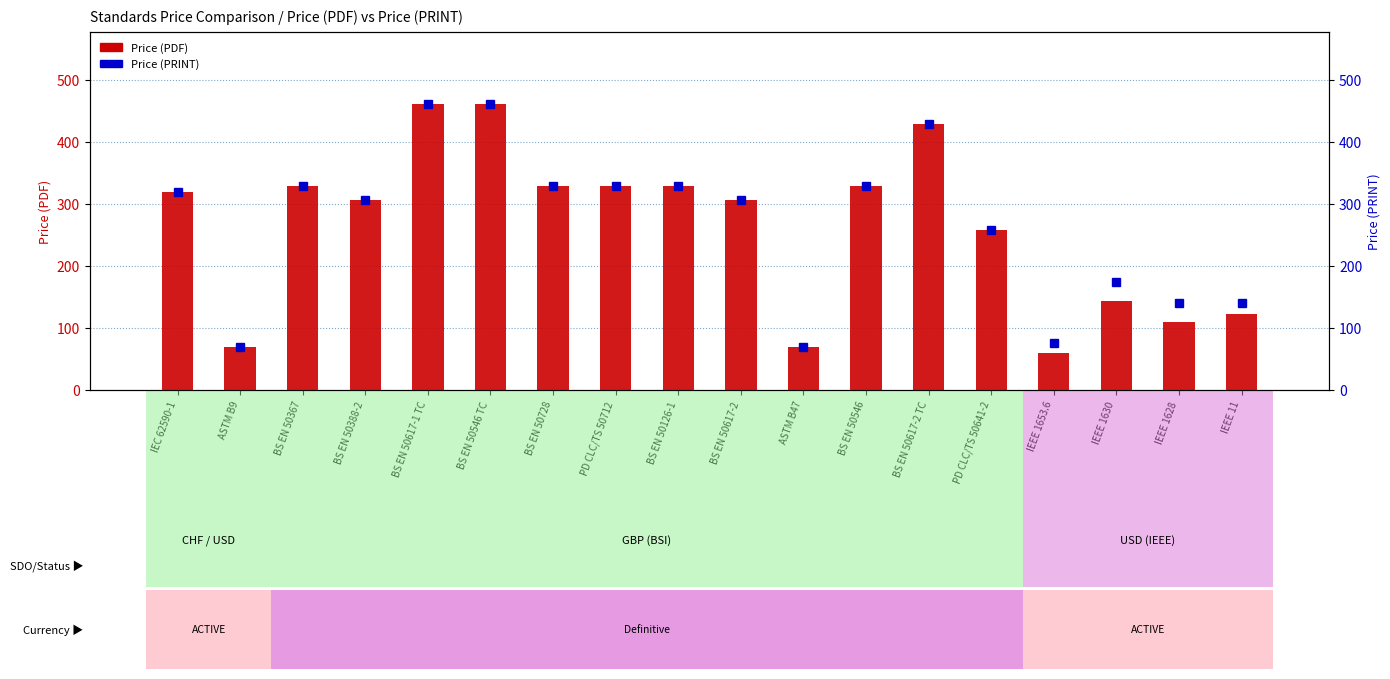

Which series has the largest total across all categories?

Price (PRINT)